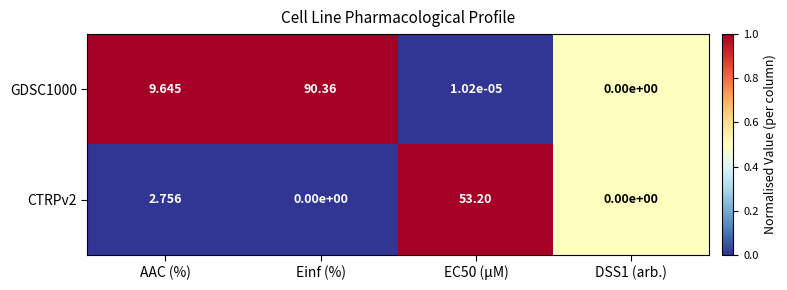

Which category has the highest value across all series?

Einf (%)